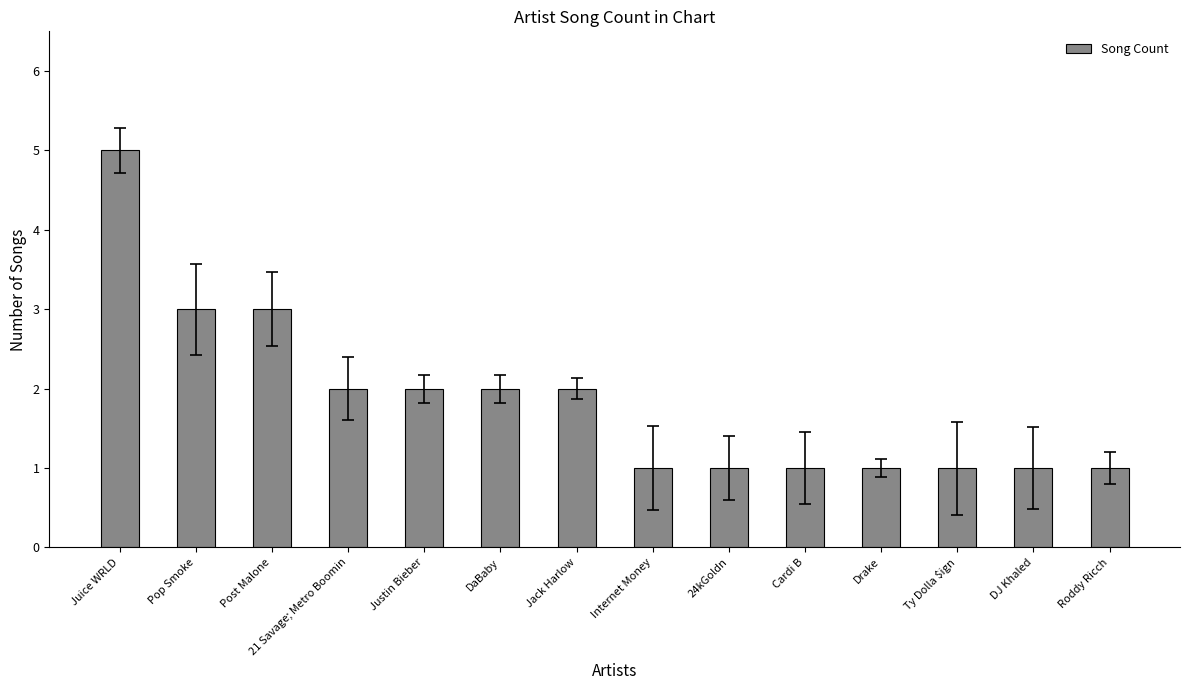

What is the change in value from DaBaby to 24kGoldn?

-1